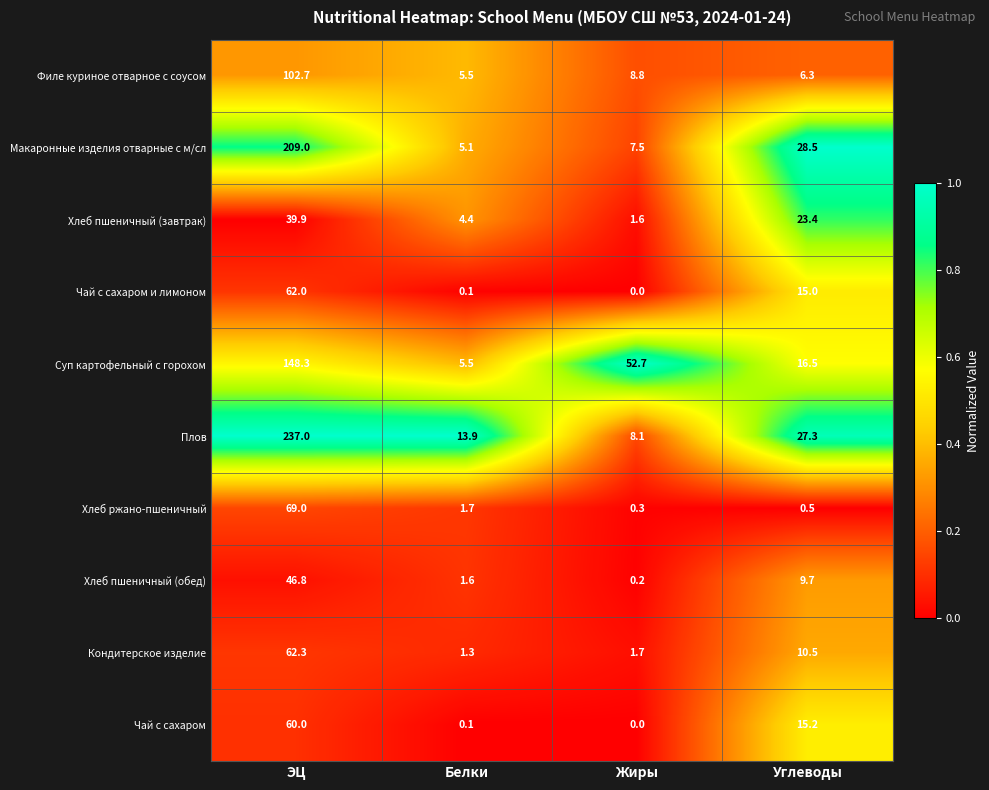

The Хлеб пшеничный (обед) series shows 0.4 at Белки. True or false?

False